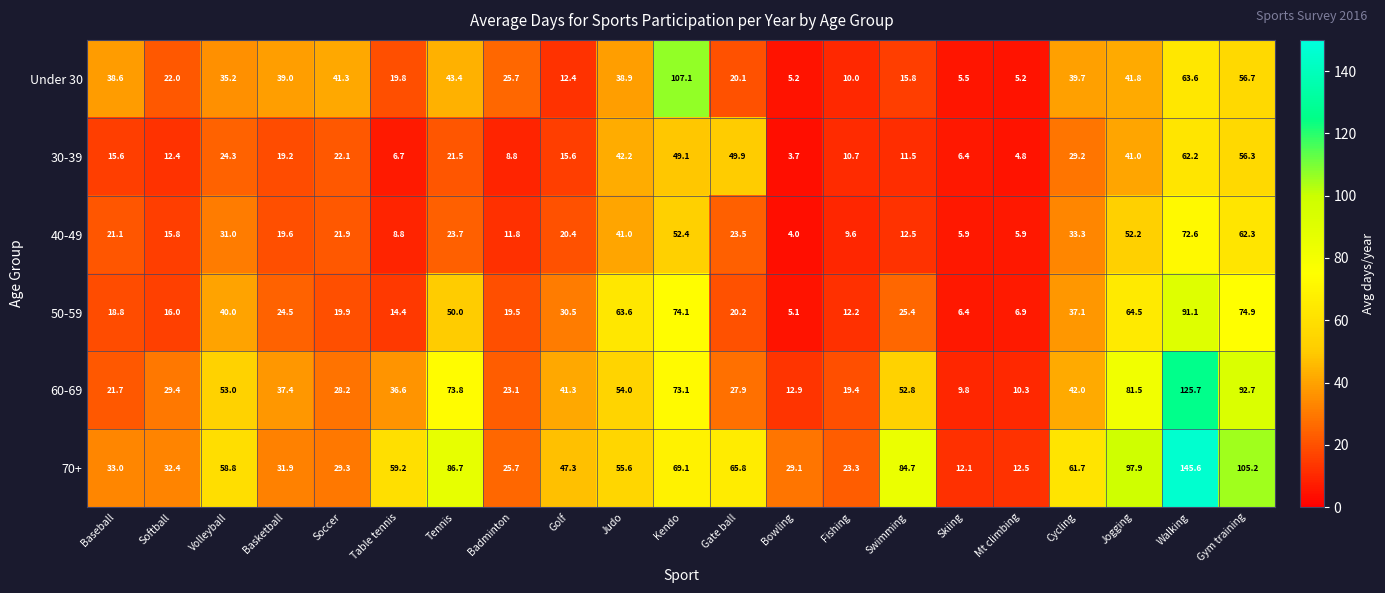

What is the difference between the 30-39 values at Basketball and Judo?

23.0